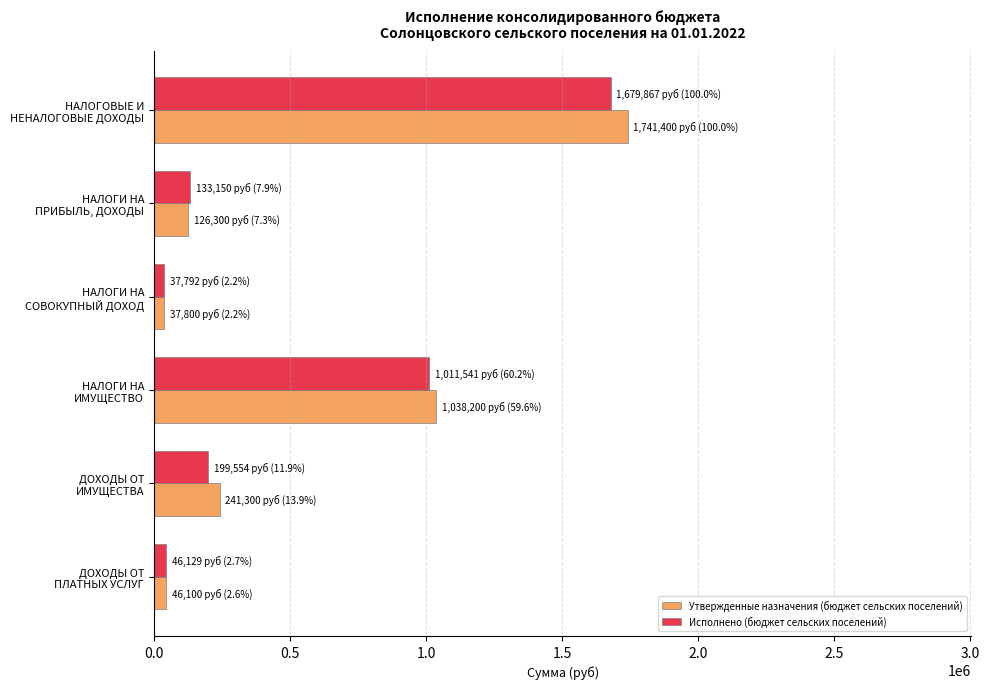

Rank the categories by Исполнено (бюджет сельских поселений) value from lowest to highest.

НАЛОГИ НА
СОВОКУПНЫЙ ДОХОД, ДОХОДЫ ОТ
ПЛАТНЫХ УСЛУГ, НАЛОГИ НА
ПРИБЫЛЬ, ДОХОДЫ, ДОХОДЫ ОТ
ИМУЩЕСТВА, НАЛОГИ НА
ИМУЩЕСТВО, НАЛОГОВЫЕ И
НЕНАЛОГОВЫЕ ДОХОДЫ